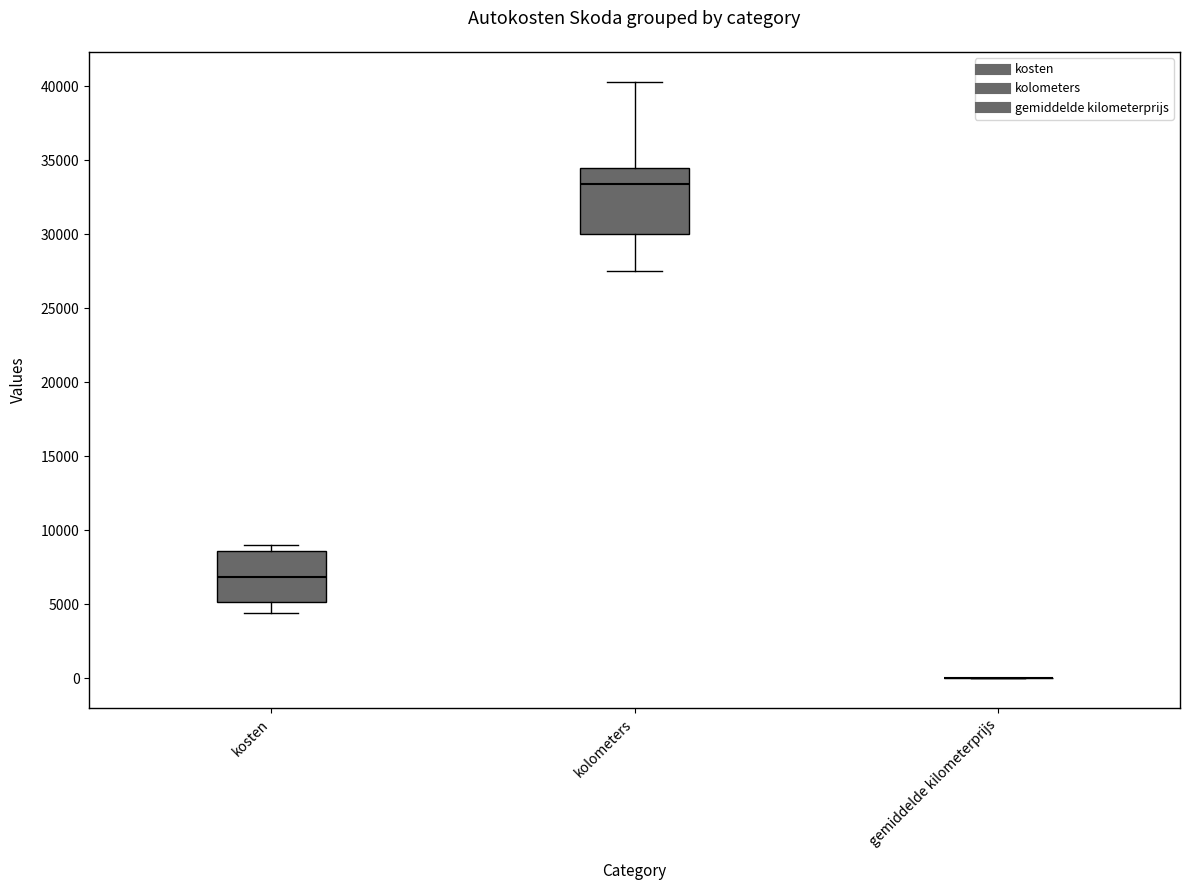

Reading left to right, read every box against the y-axis: the position of its median line, the range the box covers, and the ends of its whiskers. The values are not printed on the chart, so give them approximately, as read against the axis.

kosten: median 7000, box 5000 to 8500, whiskers 4500 to 9000
kolometers: median 33500, box 30000 to 34500, whiskers 27500 to 40500
gemiddelde kilometerprijs: box collapsed to a line at 0, whiskers 0 to 0